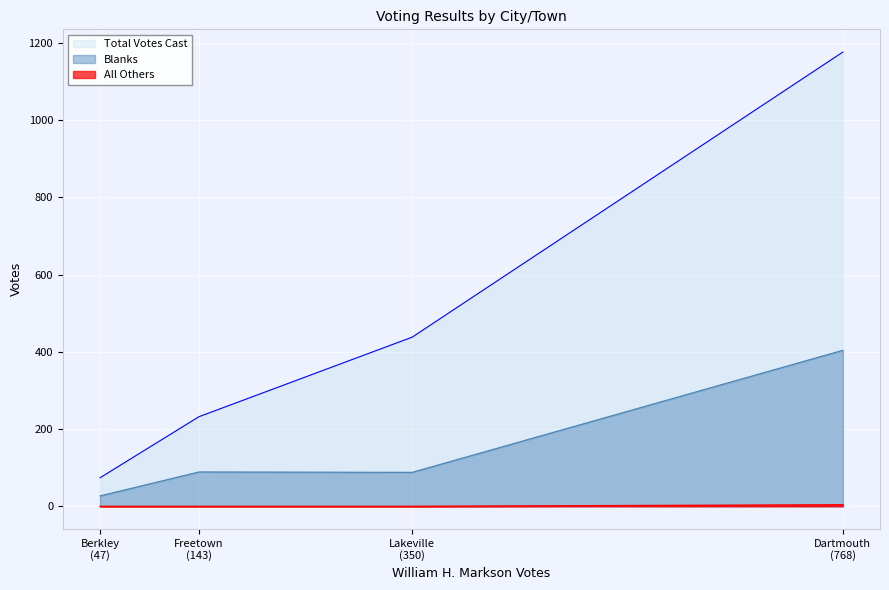

True or false: Total Votes Cast and Blanks intersect in this chart.

False